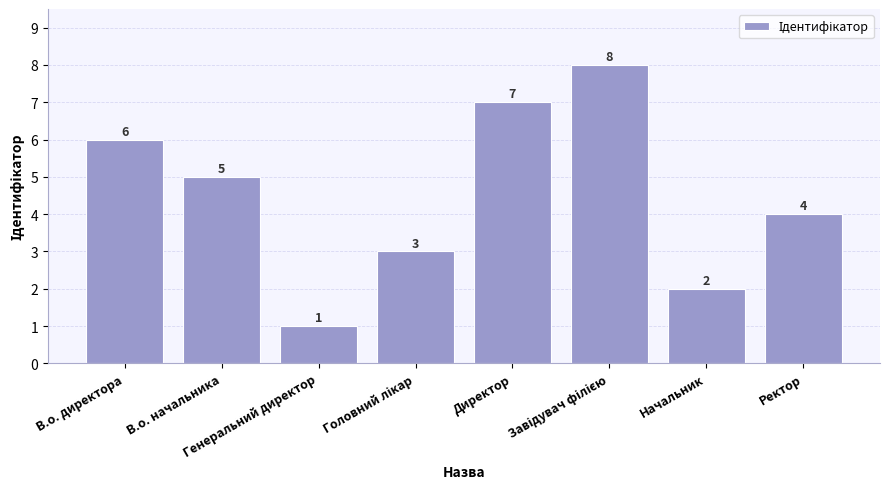

What is the difference between the second highest and minimum values?

6